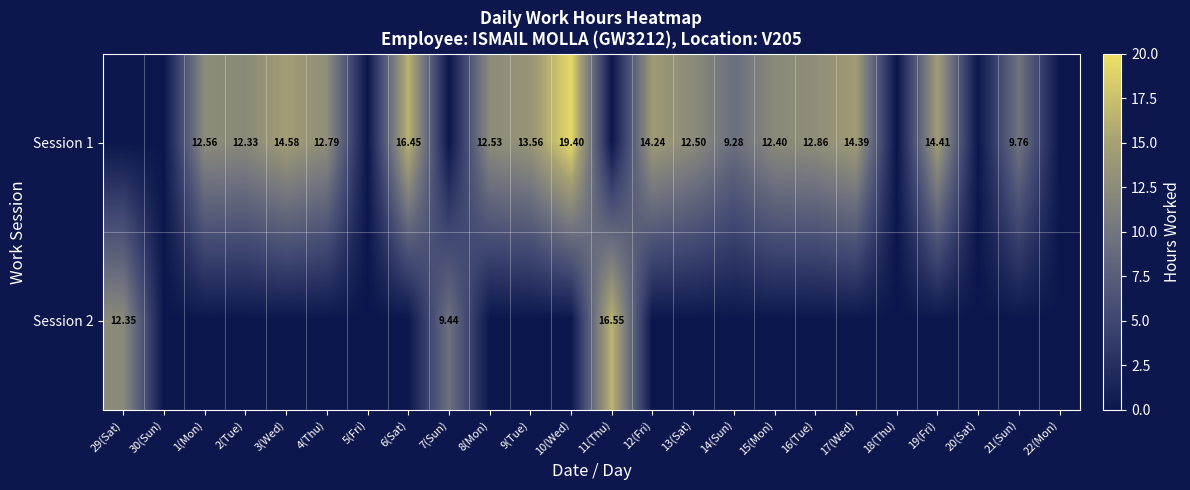

Read the Session 2 value at 11(Thu).

16.6